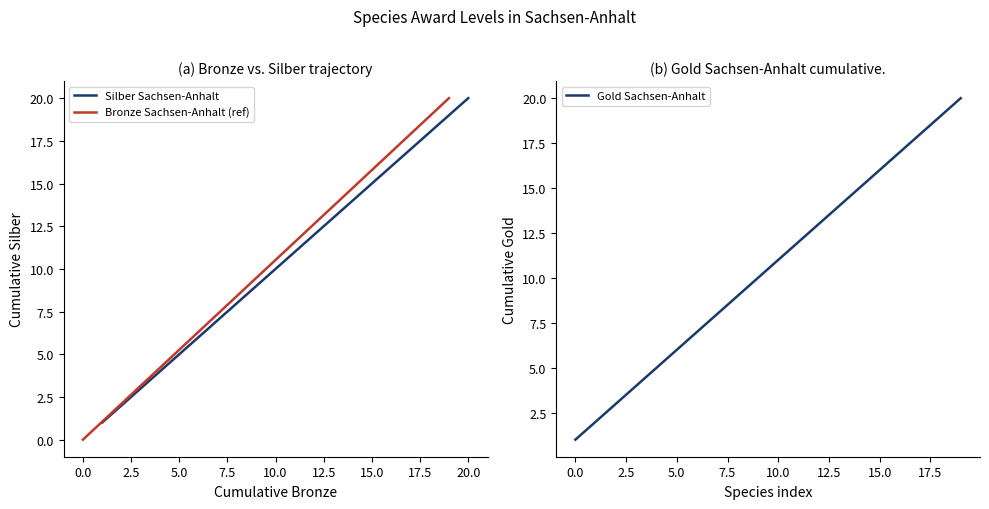

What is the value of the Silber Sachsen-Anhalt point at the 19th from the left?

19.0